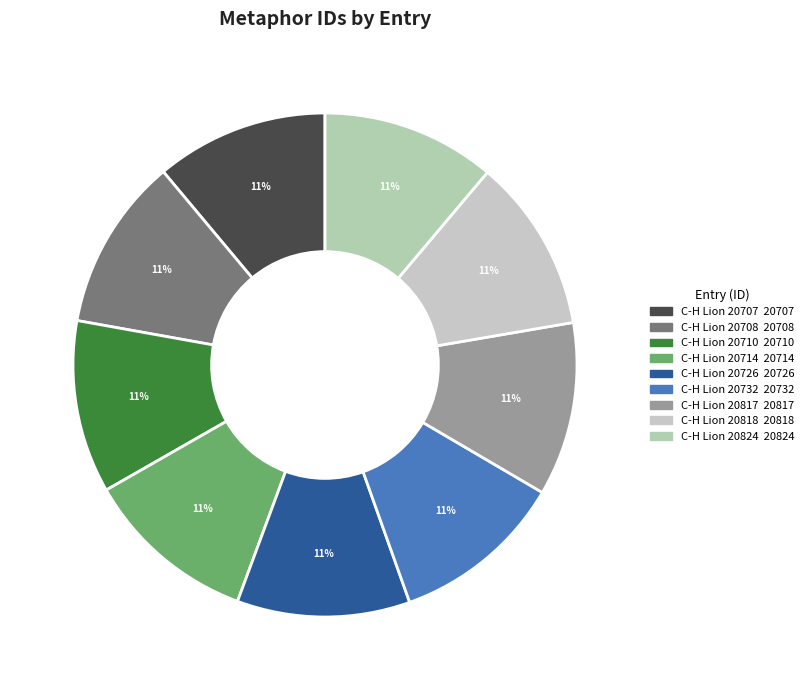

What is the change in value from C-H Lion 20714 to C-H Lion 20818?

+104